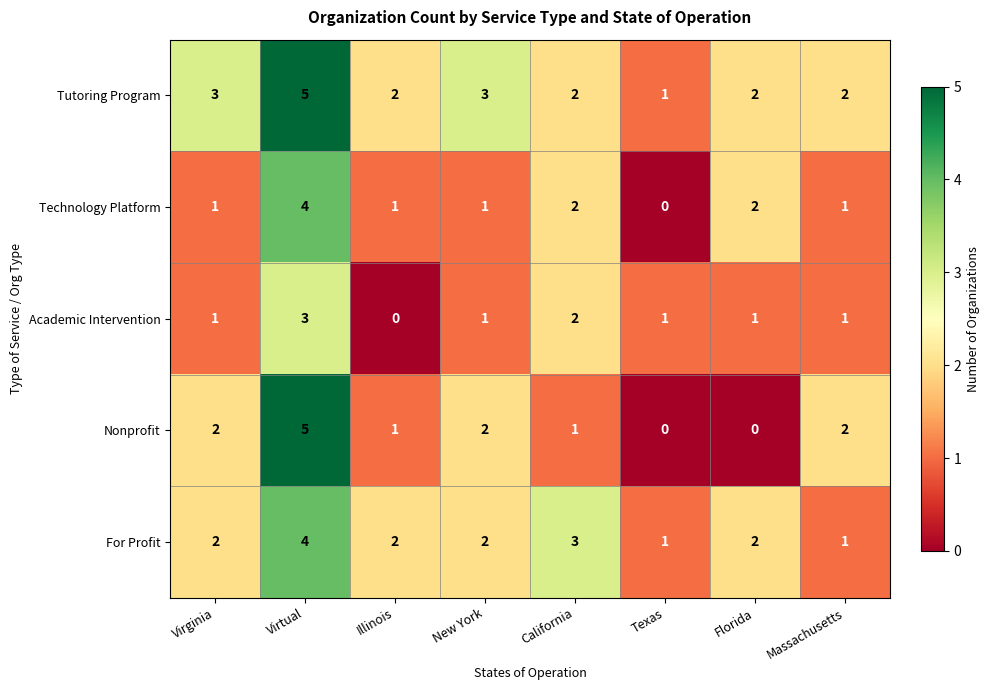

Is it true that For Profit equals 3 at Virtual?

False